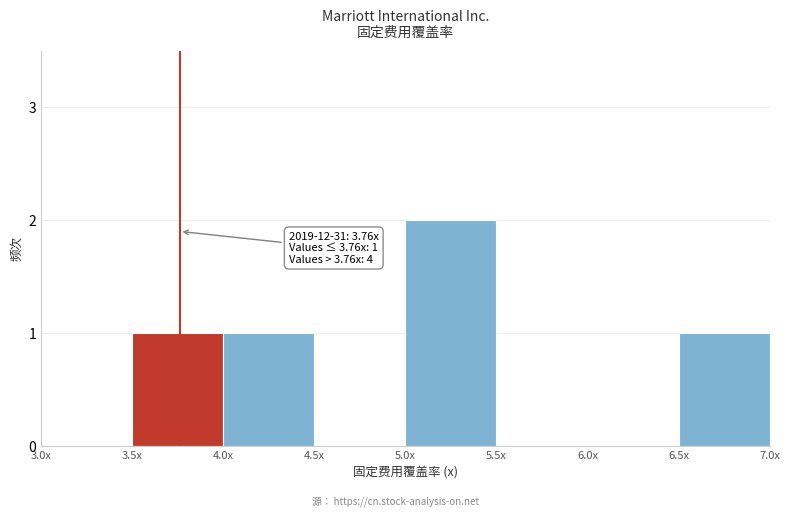

Reading right to left, what are all the values shown in this chart?

6.5x=1	6.0x=0	5.5x=0	5.0x=2	4.5x=0	4.0x=1	3.5x=1	3.0x=0